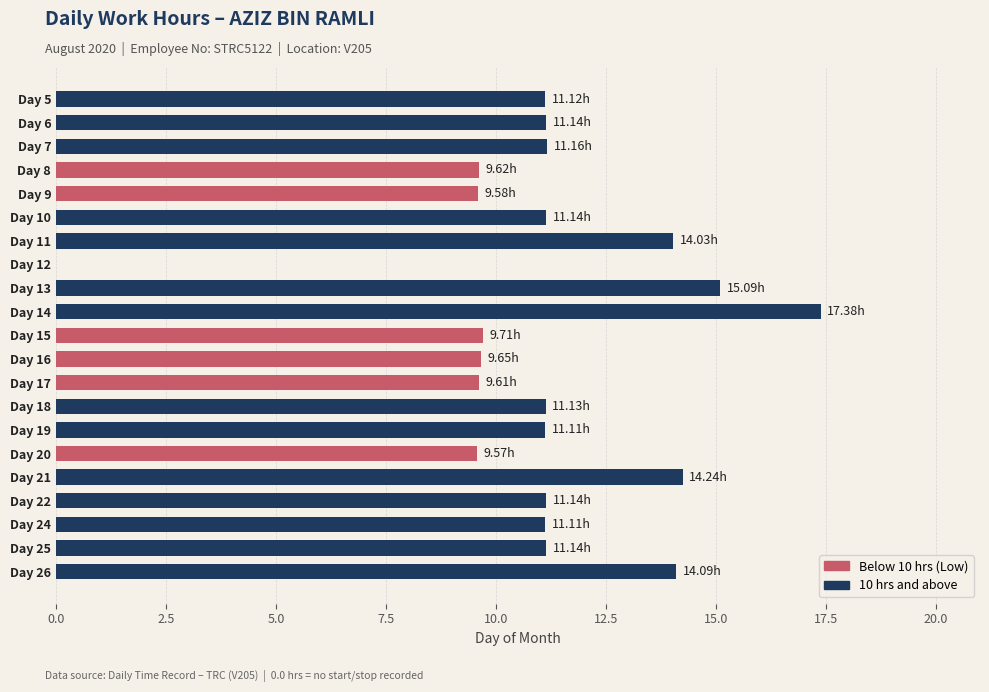

What is the sum of all values?

232.8